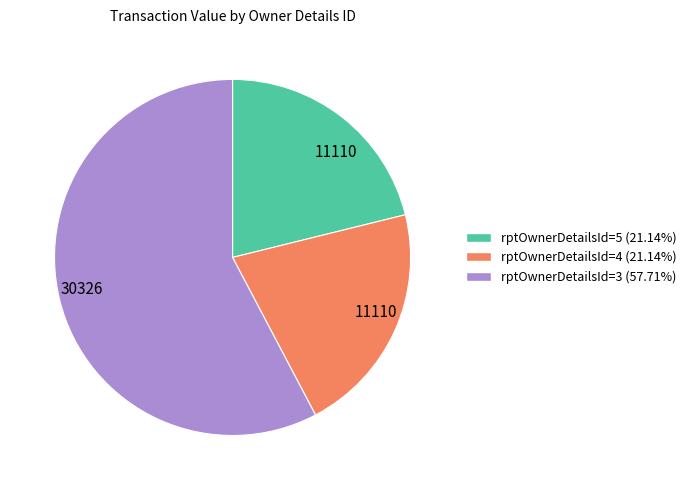

Is there any slice that represents more than half of the pie?

Yes